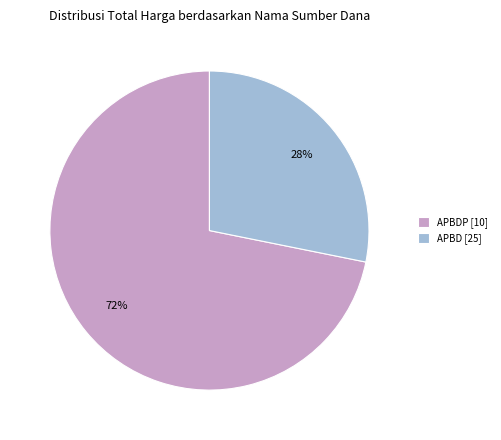

To the nearest percent, what is the difference between the APBDP [10] and APBD [25] slice percentages?

44%